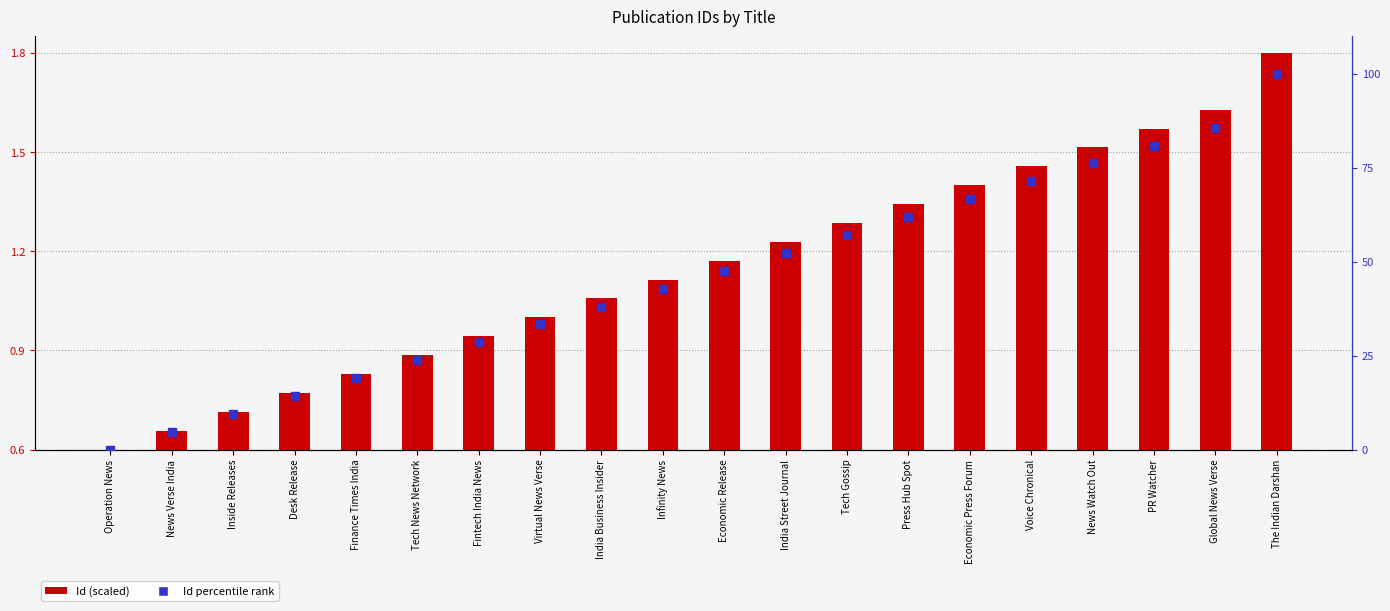

Which series has the largest total across all categories?

Id percentile rank